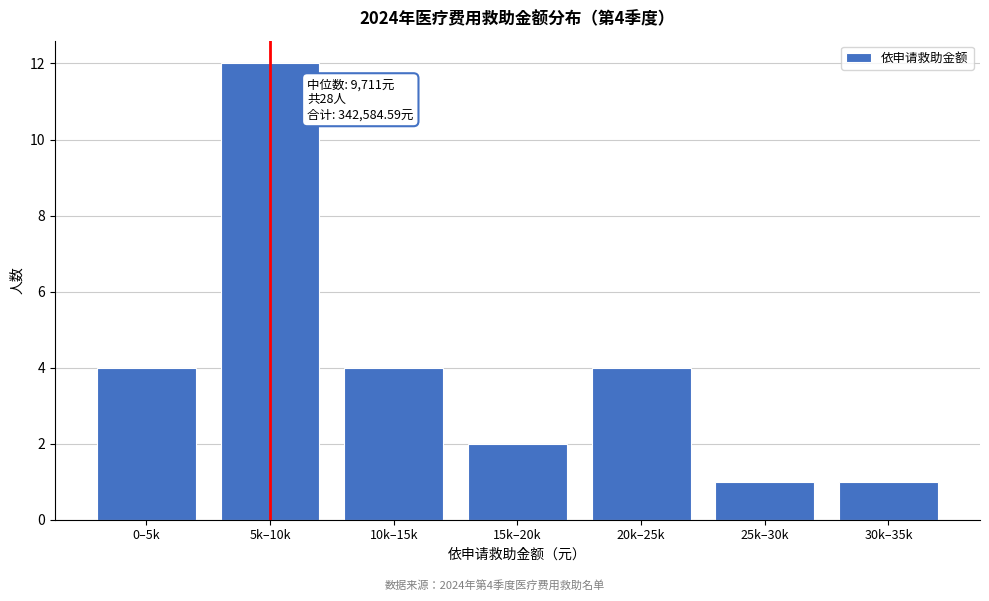

Reading left to right, transcribe all the data shown in this chart.

0–5k=4	5k–10k=12	10k–15k=4	15k–20k=2	20k–25k=4	25k–30k=1	30k–35k=1